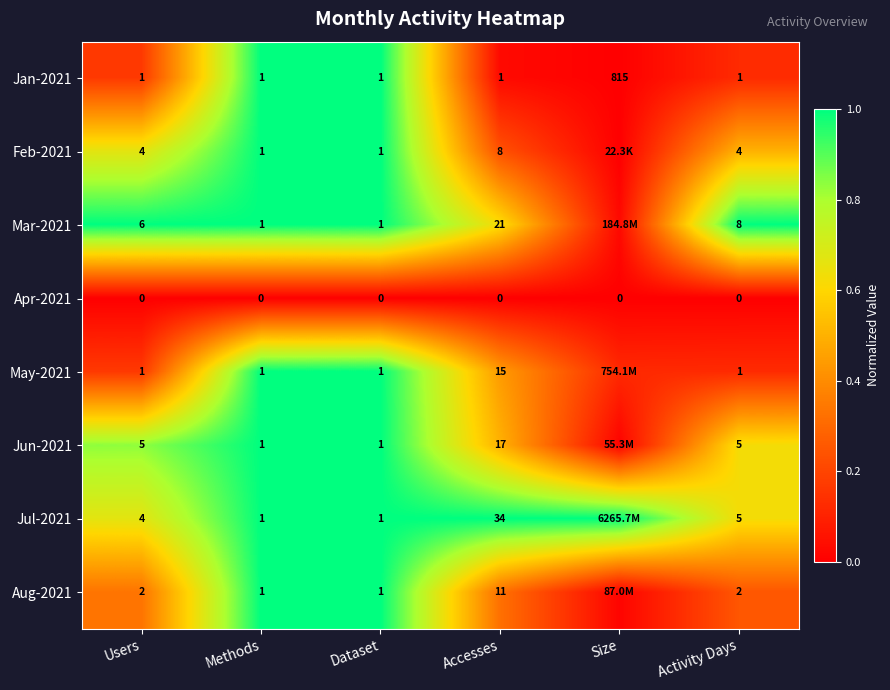

Is the value of Jan-2021 at Accesses greater than the value of Jul-2021 at Users?

No